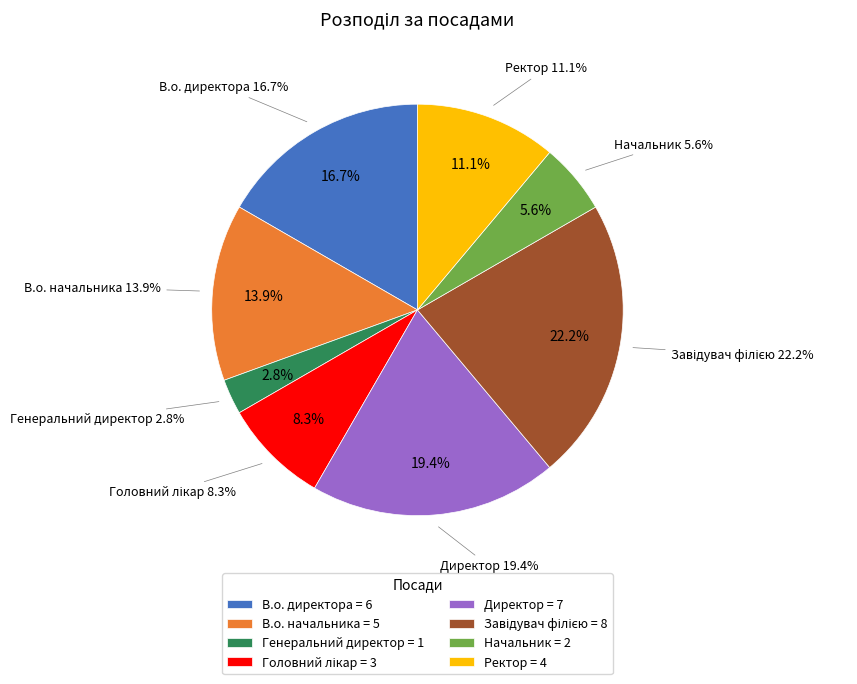

The Головний лікар slice represents 1% of the pie. True or false?

False